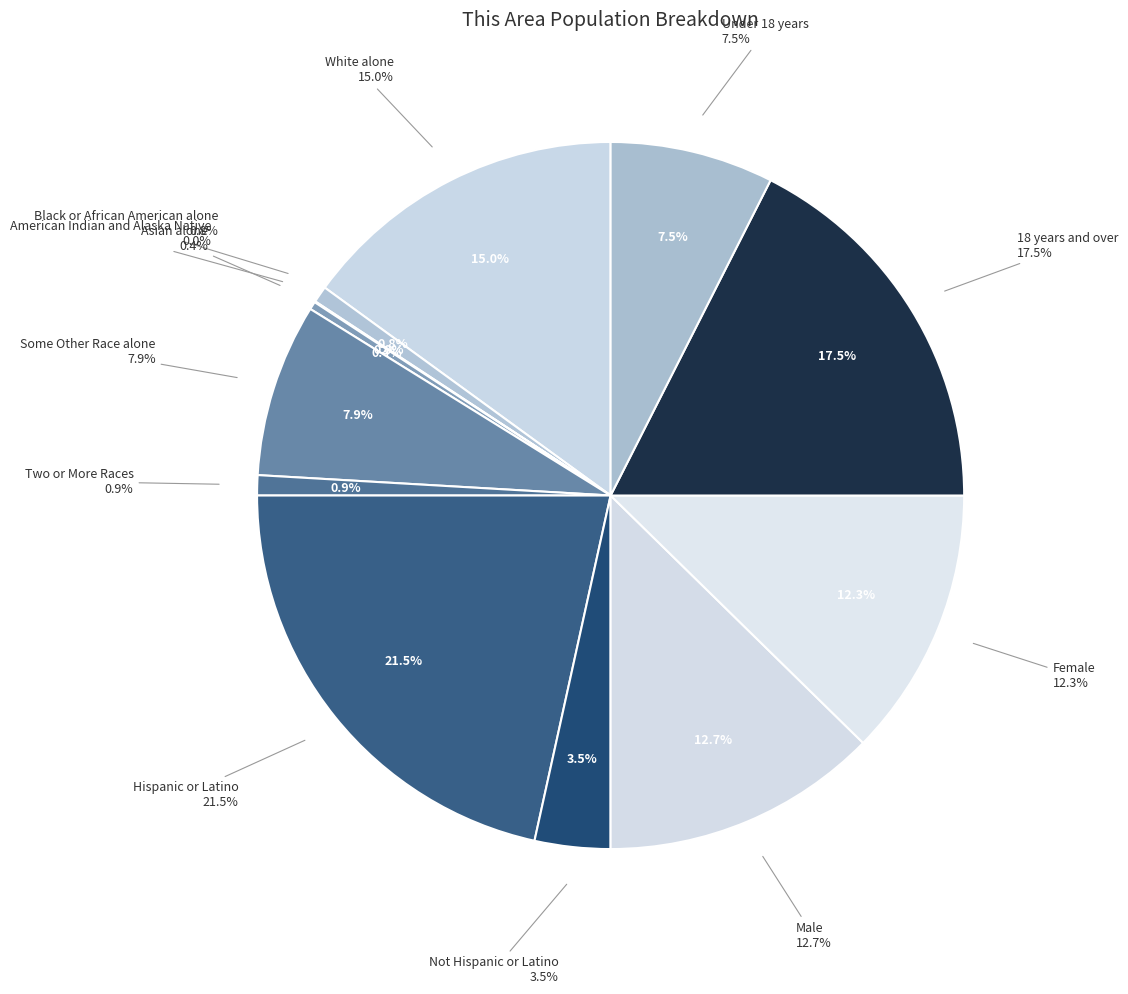

How many slices are in this pie chart?

12